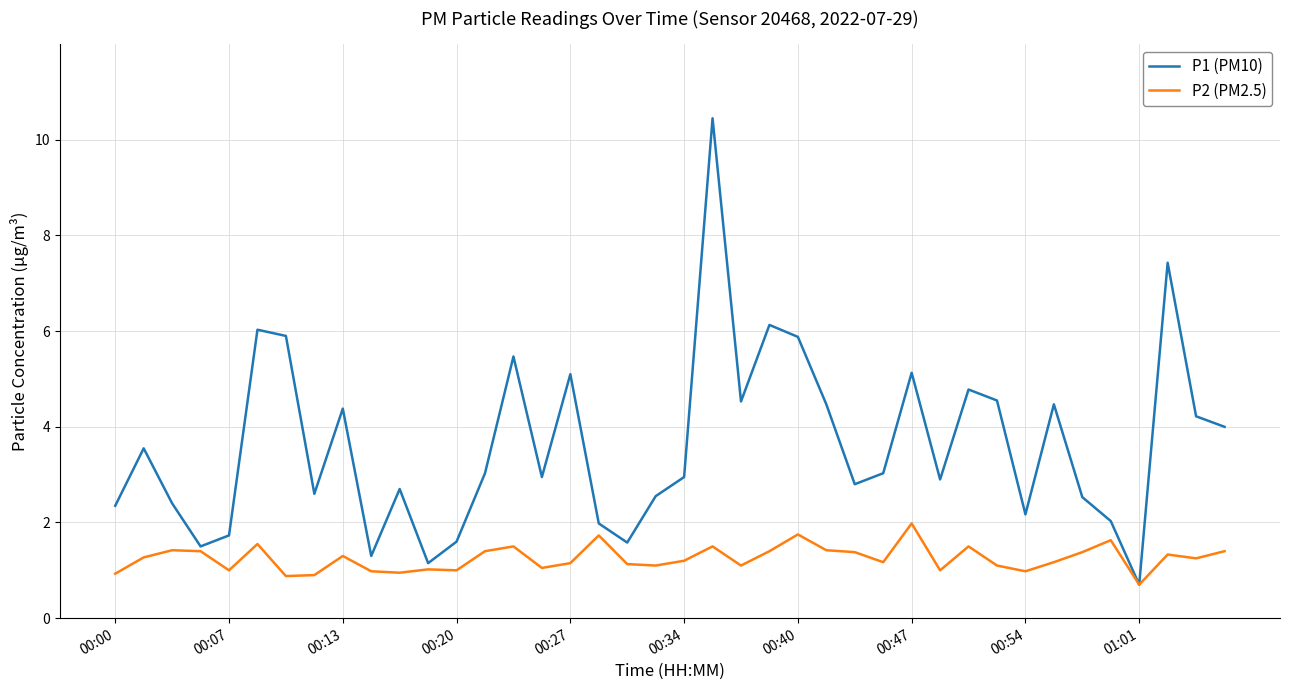

True or false: P1 (PM10) has more than 2 interior local peaks.

True